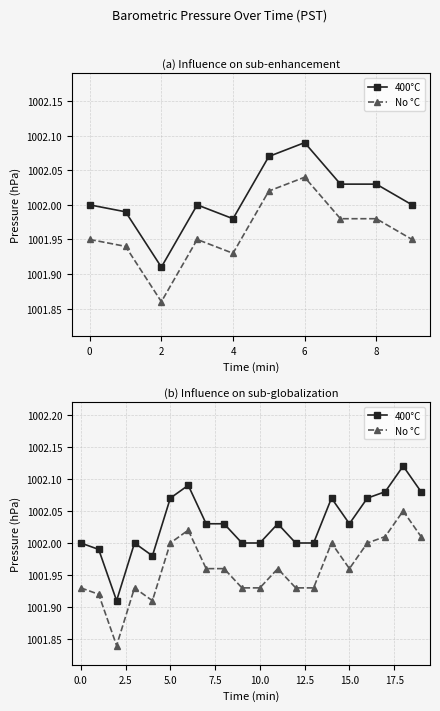

What is the difference between the No °C values at 12 and 18?

0.1